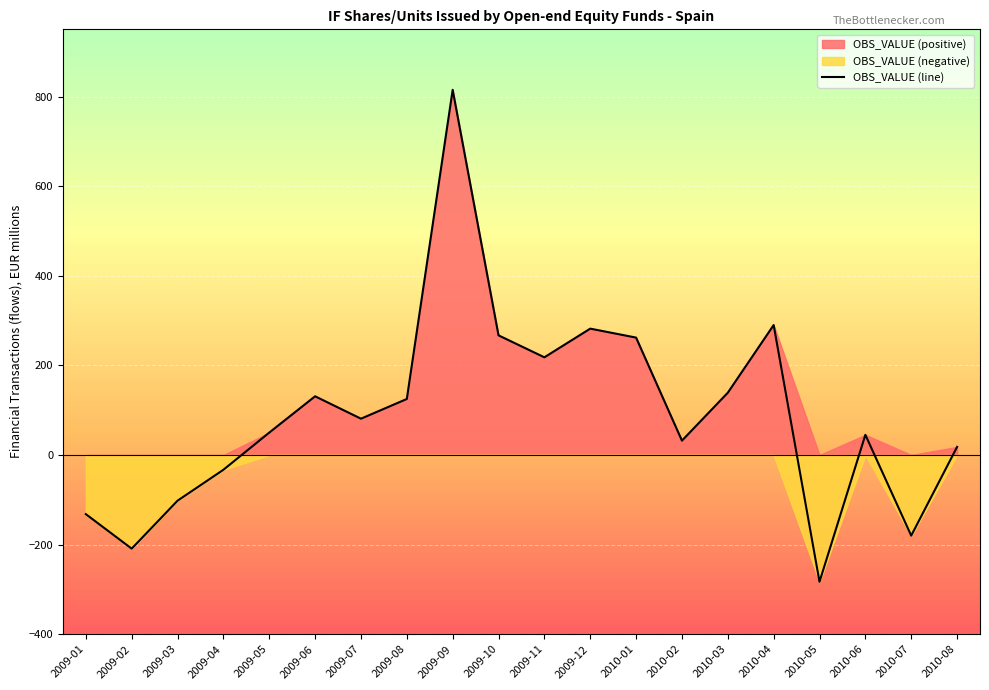

Reading left to right, list all the values displayed in this chart.

-132	-209	-102	-33	50	131	81	125	815	267	218	282	262	32	139	290	-283	45	-180	18